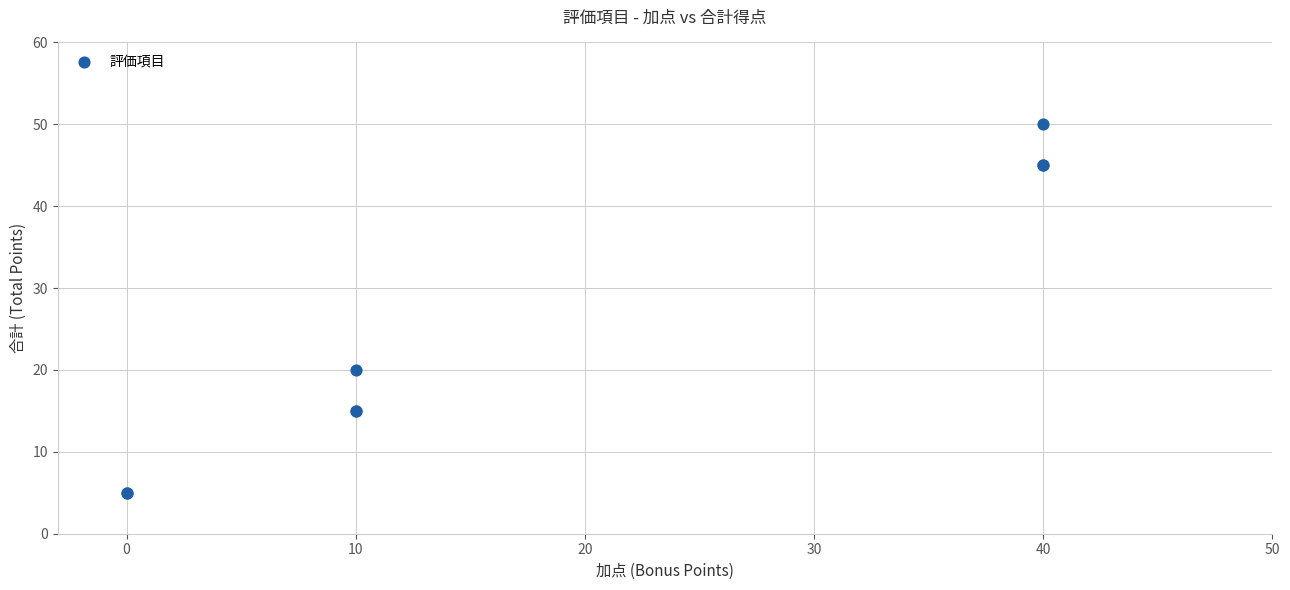

What Y value in the scatter plot is closest to 27?

20